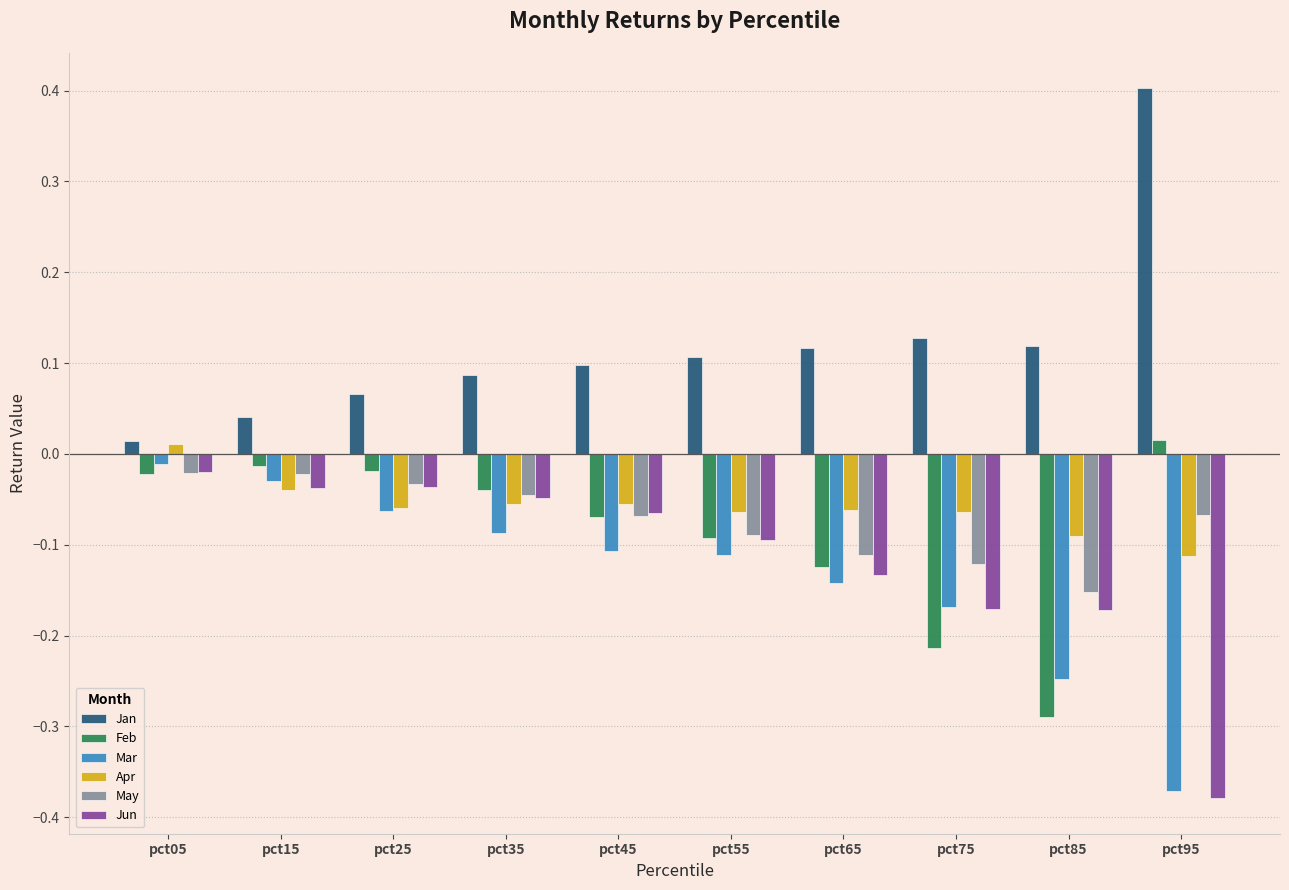

What is the spread (max minus min) of values at pct65?

0.3